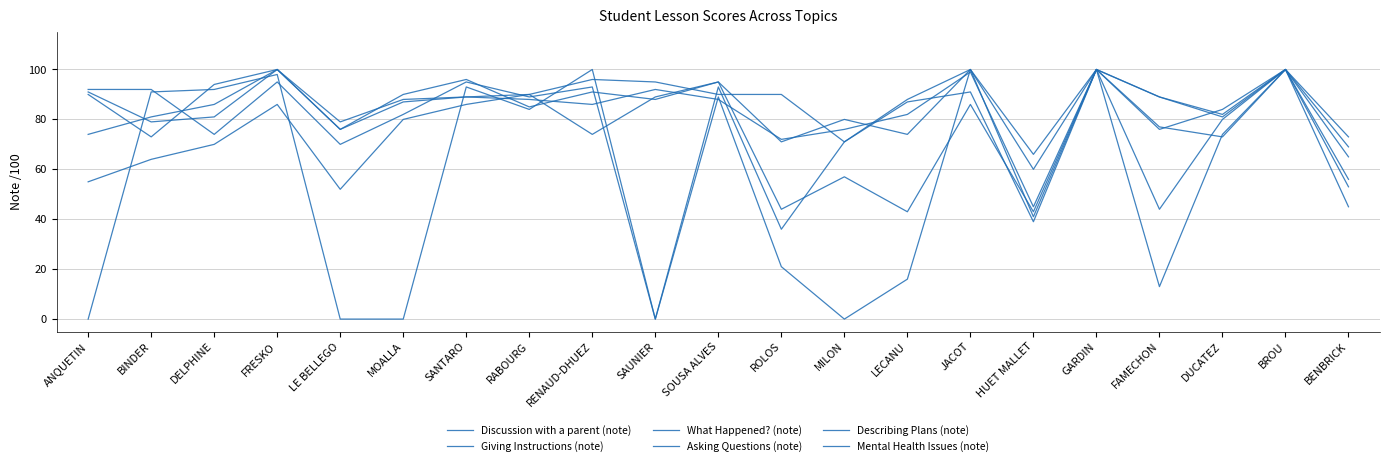

In What Happened? (note), how many points are higher than both neighbors (excluding endpoints)?

6